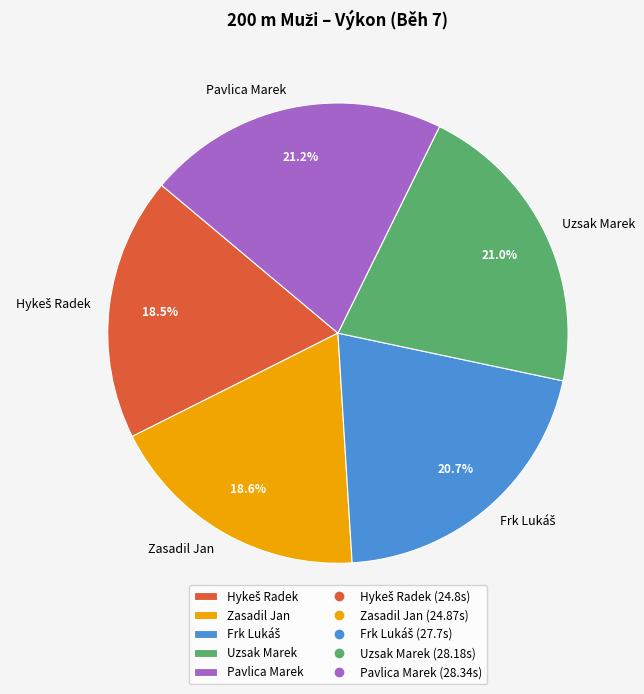

To the nearest percent, what is the difference between the largest and smallest slice percentages?

3%